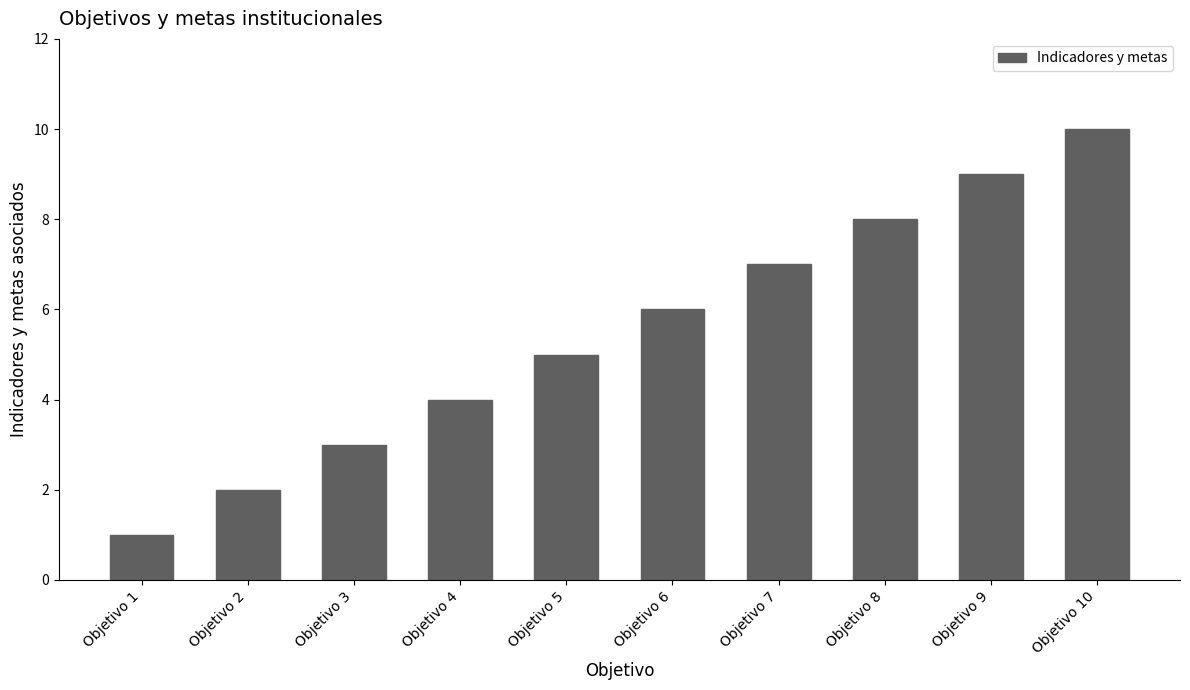

What is the difference between the values at Objetivo 9 and Objetivo 6?

3